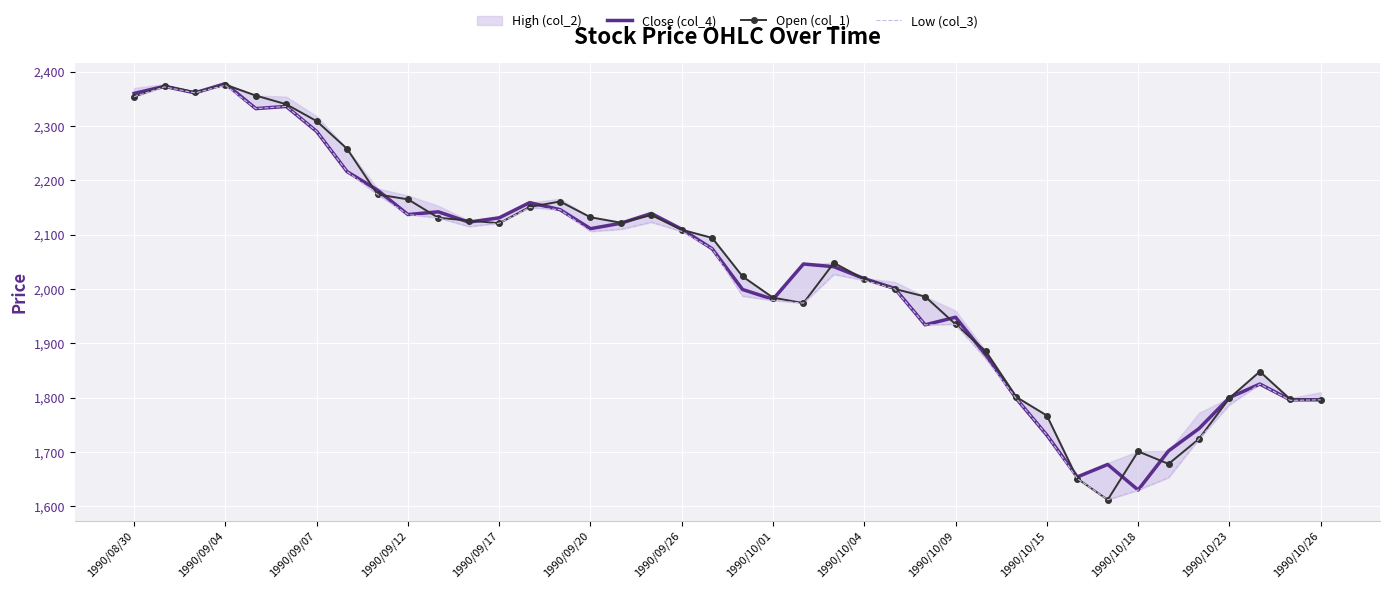

True or false: Close (col_4) has a value of 1796 at 1990/10/26.

True